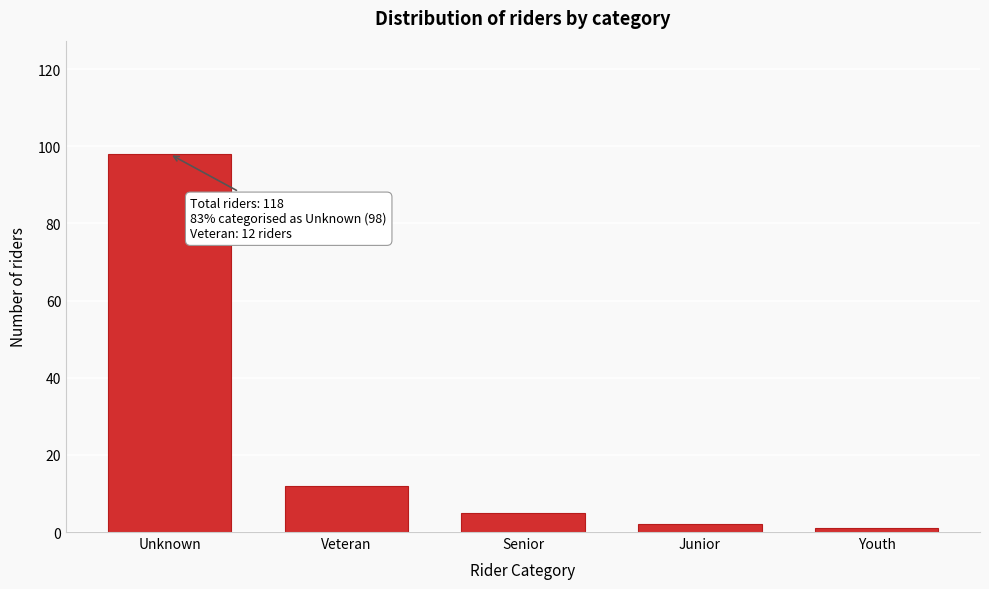

Reading left to right, what are all the values shown in this chart?

Unknown=98	Veteran=12	Senior=5	Junior=2	Youth=1